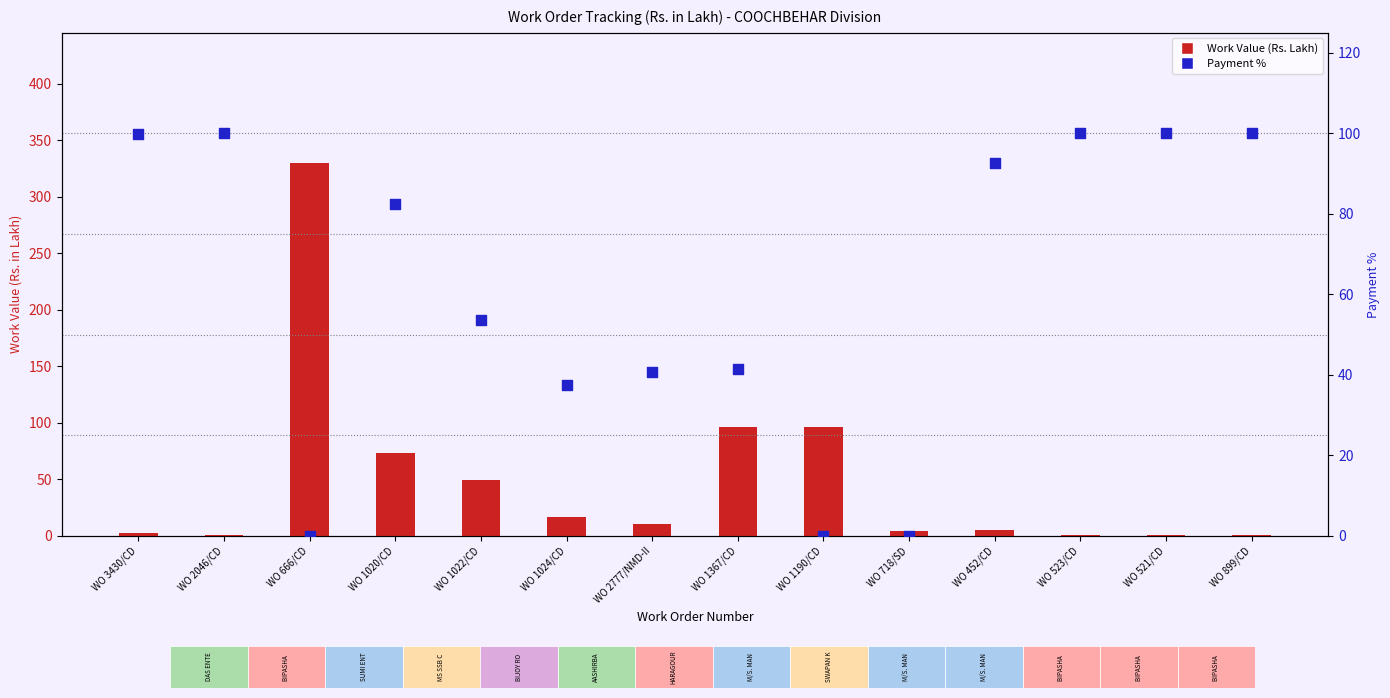

What are all the series names shown in the legend?

Work Value (Rs. Lakh), Payment %